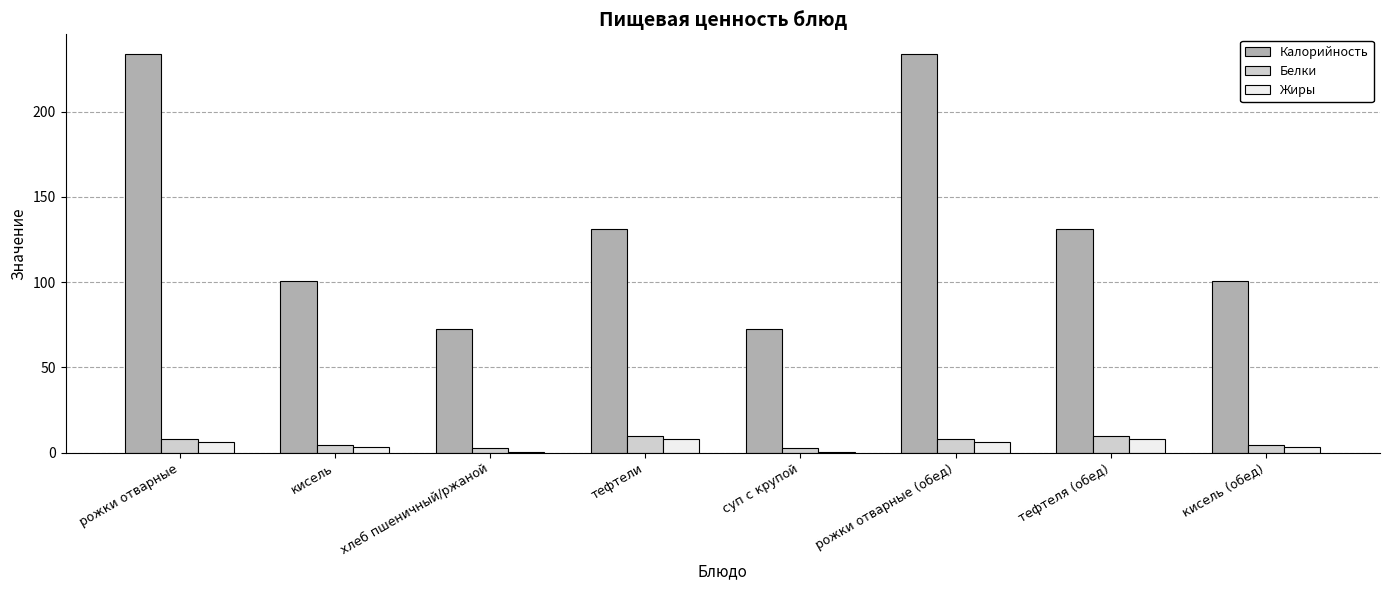

Are the bars horizontal?

No